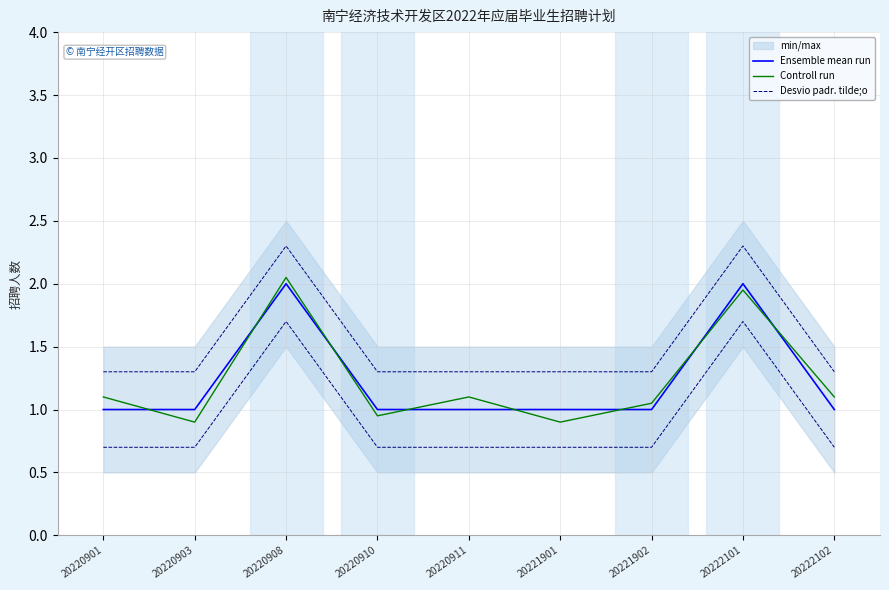

Reading left to right, transcribe all the data shown in this chart.

Ensemble mean run: 20220901=1.0	20220903=1.0	20220908=2.0	20220910=1.0	20220911=1.0	20221901=1.0	20221902=1.0	20222101=2.0	20222102=1.0
Controll run: 20220901=1.1	20220903=0.9	20220908=2.0	20220910=0.9	20220911=1.1	20221901=0.9	20221902=1.1	20222101=1.9	20222102=1.1
Desvio padr. tilde;o: 20220901=1.3	20220903=1.3	20220908=2.3	20220910=1.3	20220911=1.3	20221901=1.3	20221902=1.3	20222101=2.3	20222102=1.3